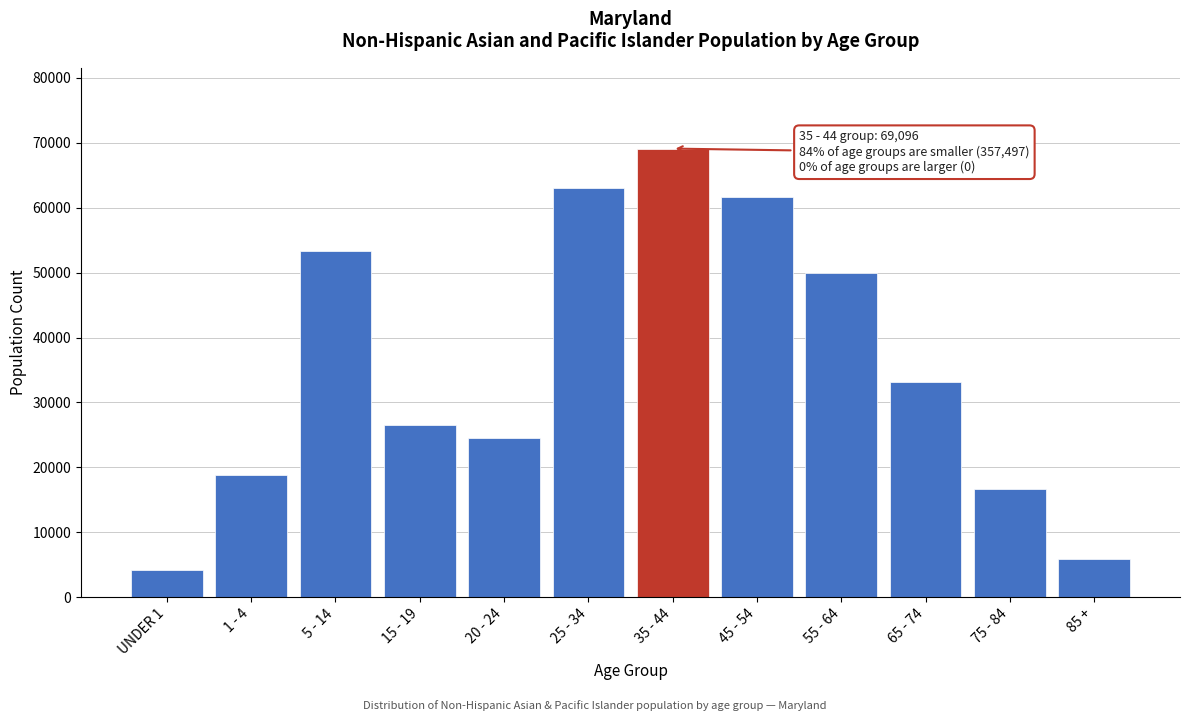

Reading left to right, transcribe all the data shown in this chart.

UNDER 1=4139	1 - 4=18810	5 - 14=53258	15 - 19=26477	20 - 24=24503	25 - 34=63037	35 - 44=69096	45 - 54=61606	55 - 64=49964	65 - 74=33212	75 - 84=16624	85 +=5867